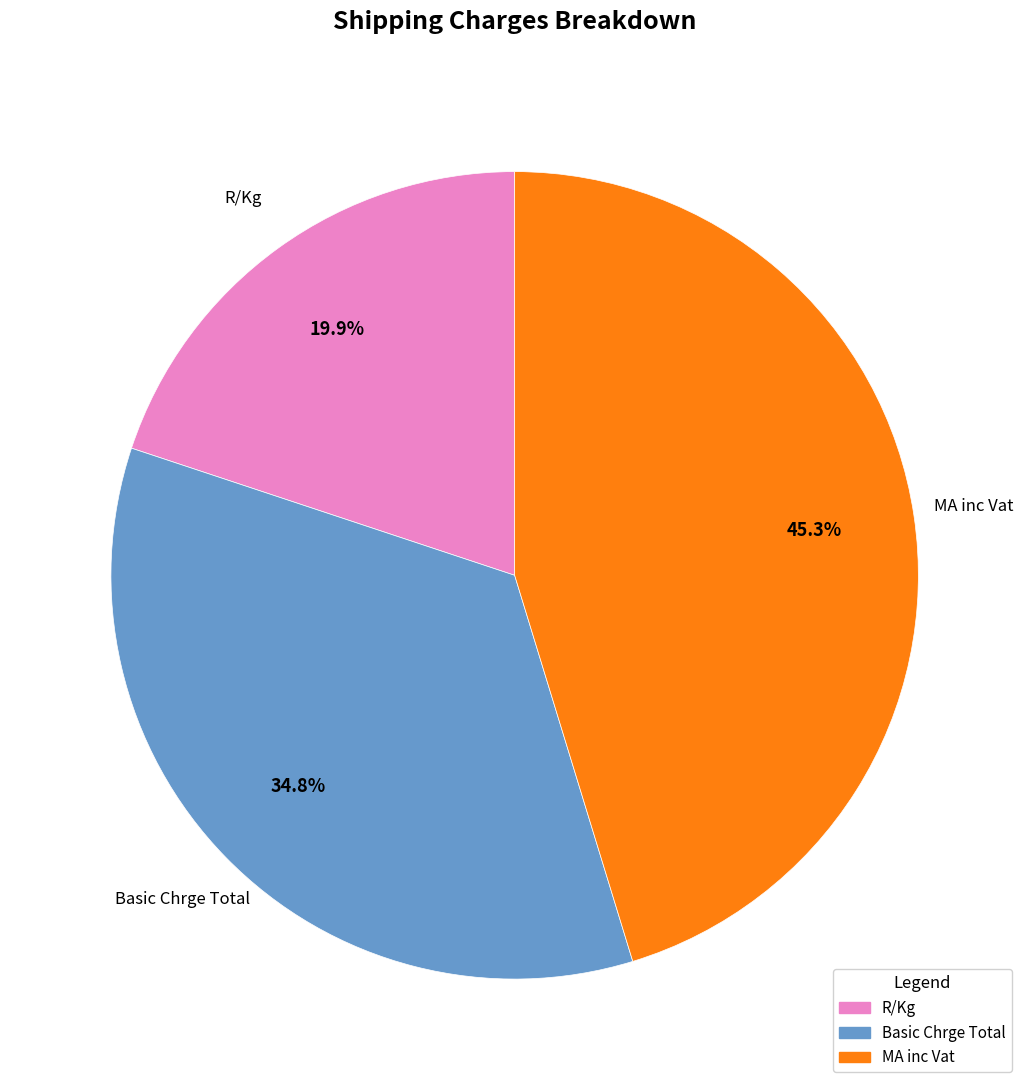

To the nearest percent, what is the average slice percentage?

33%